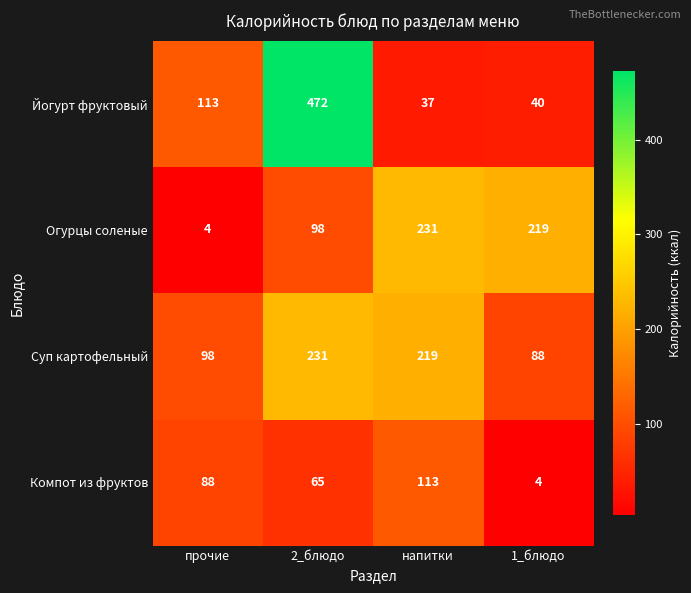

Reading left to right, list all the values displayed in this chart.

Йогурт фруктовый: прочие=113	2_блюдо=472	напитки=37	1_блюдо=40
Огурцы соленые: прочие=4	2_блюдо=98	напитки=231	1_блюдо=219
Суп картофельный: прочие=98	2_блюдо=231	напитки=219	1_блюдо=88
Компот из фруктов: прочие=88	2_блюдо=65	напитки=113	1_блюдо=4